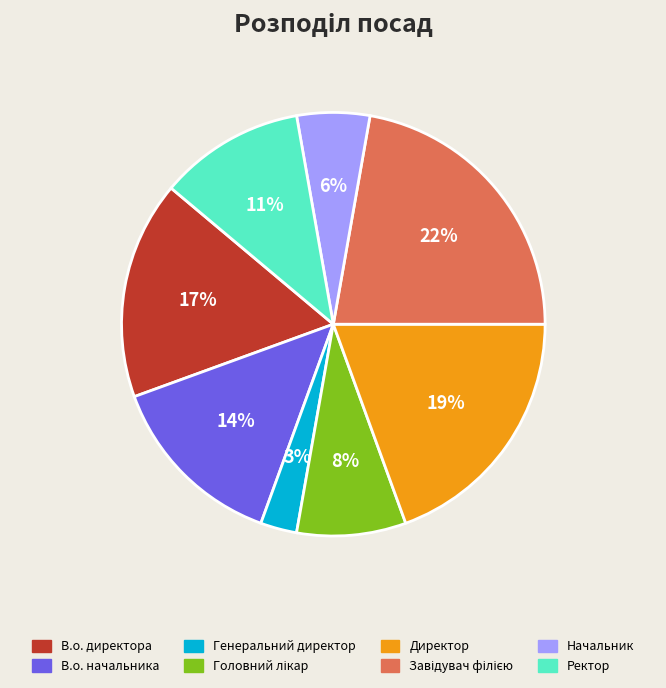

How many segments does this pie chart have?

8